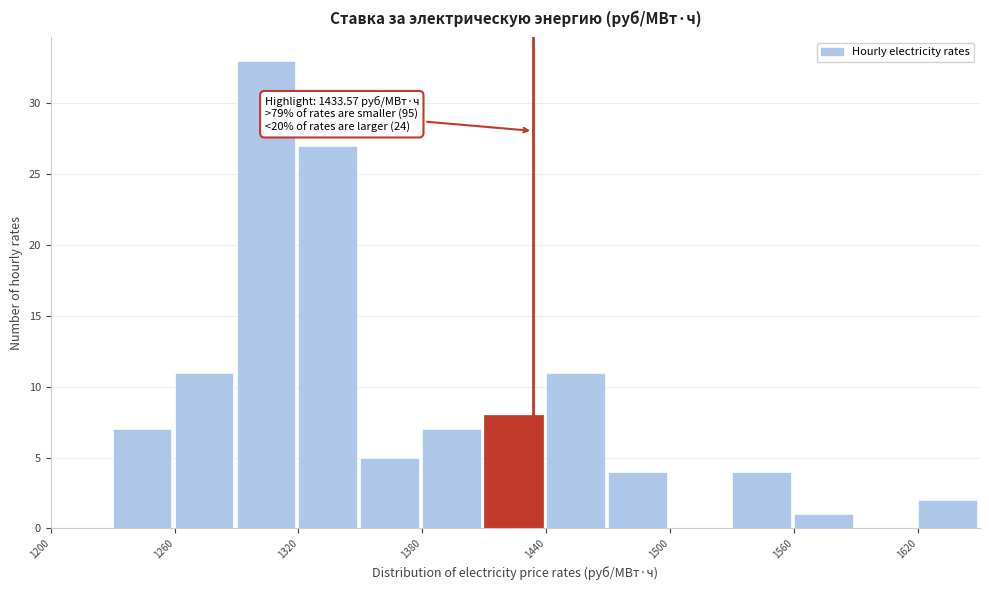

Around what value on the x-axis is the tallest bar? Give the approximate position of its centre, as read against the axis.

1300